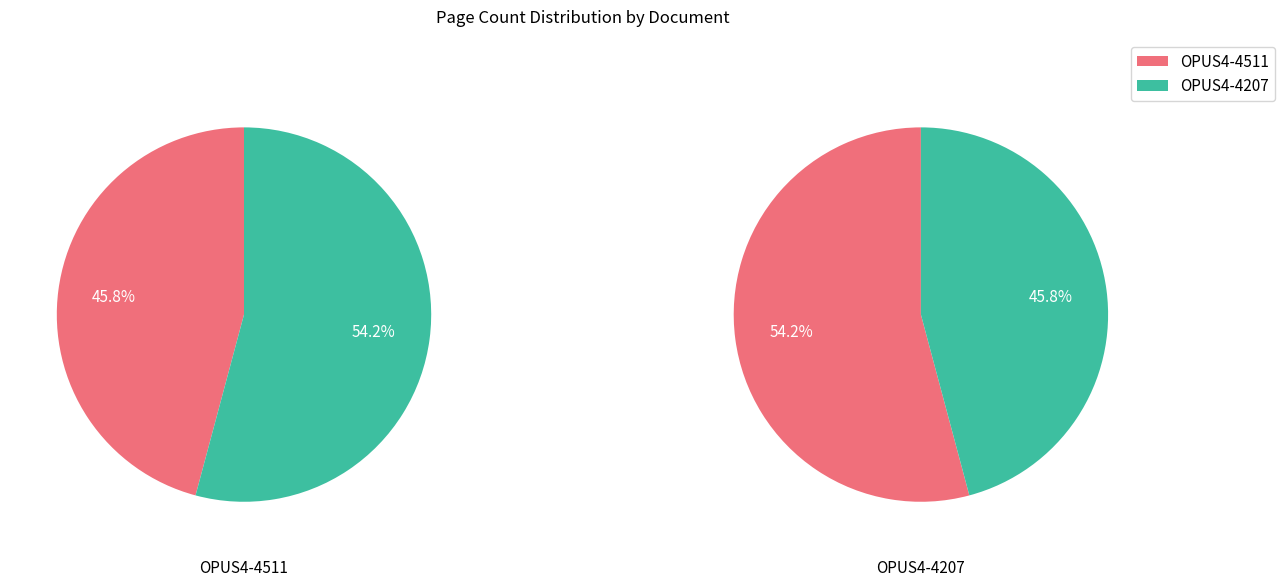

What is the largest slice in the pie chart?

OPUS4-4207